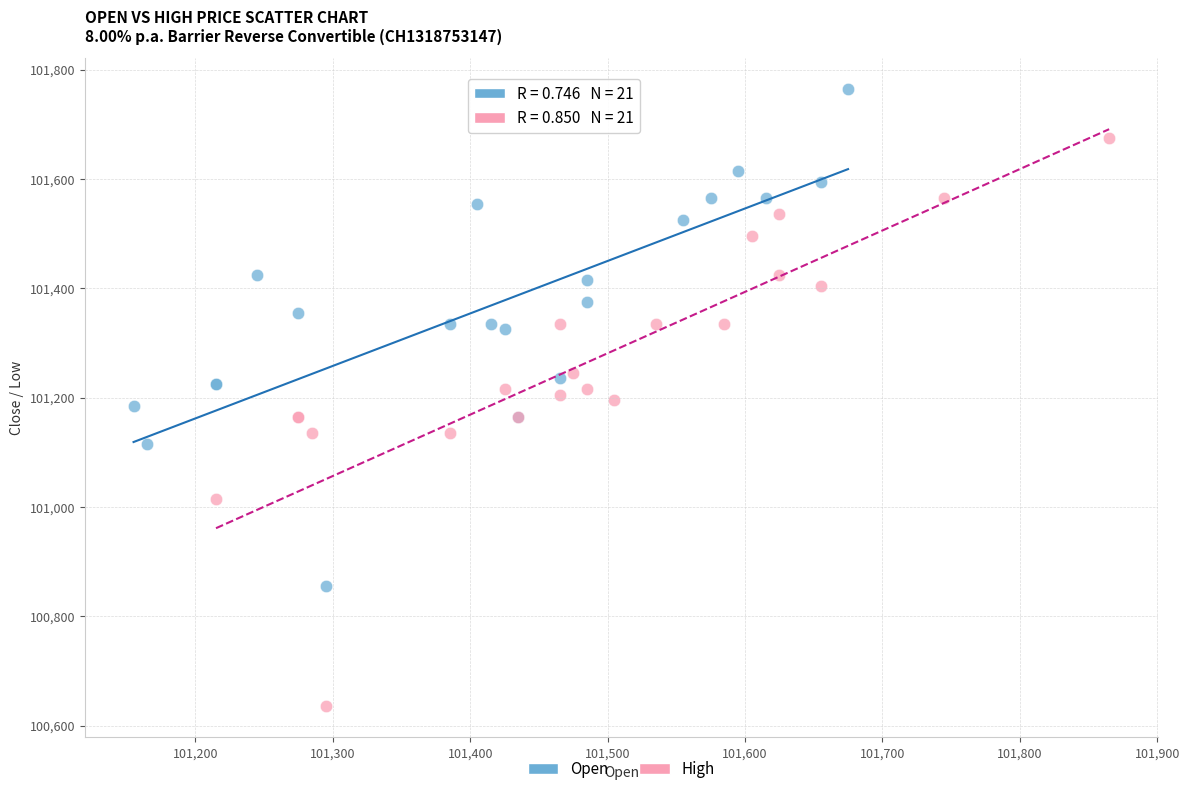

Which series reaches the maximum Y coordinate?

Open